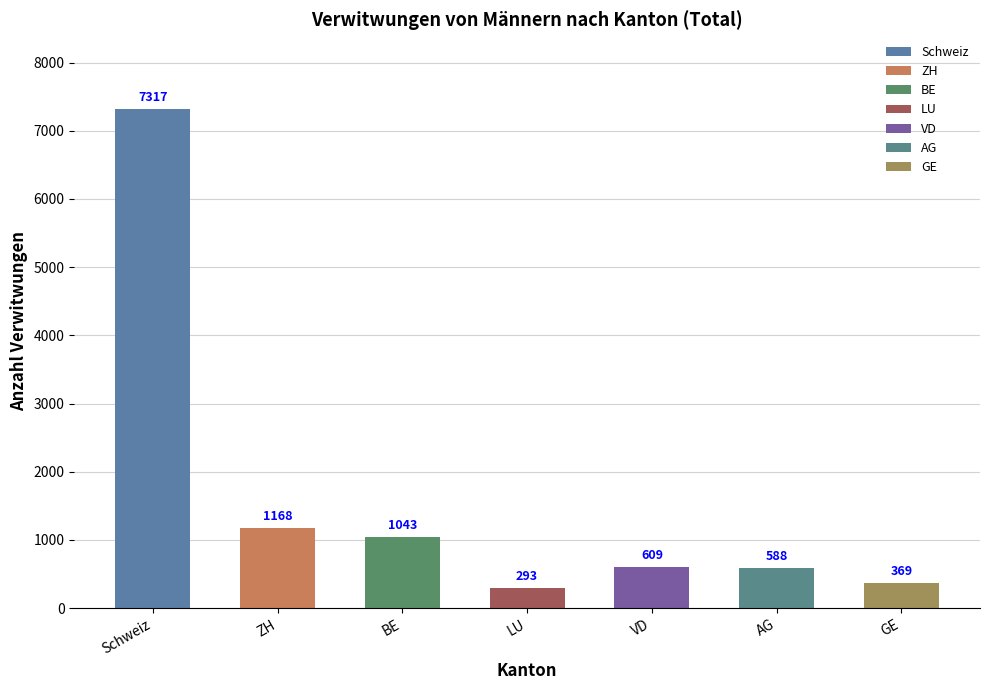

The value at VD is 995. True or false?

False